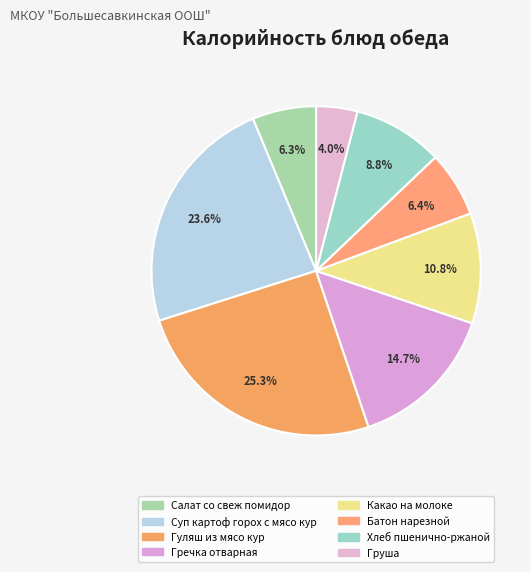

What is the smallest slice in the pie chart?

Груша